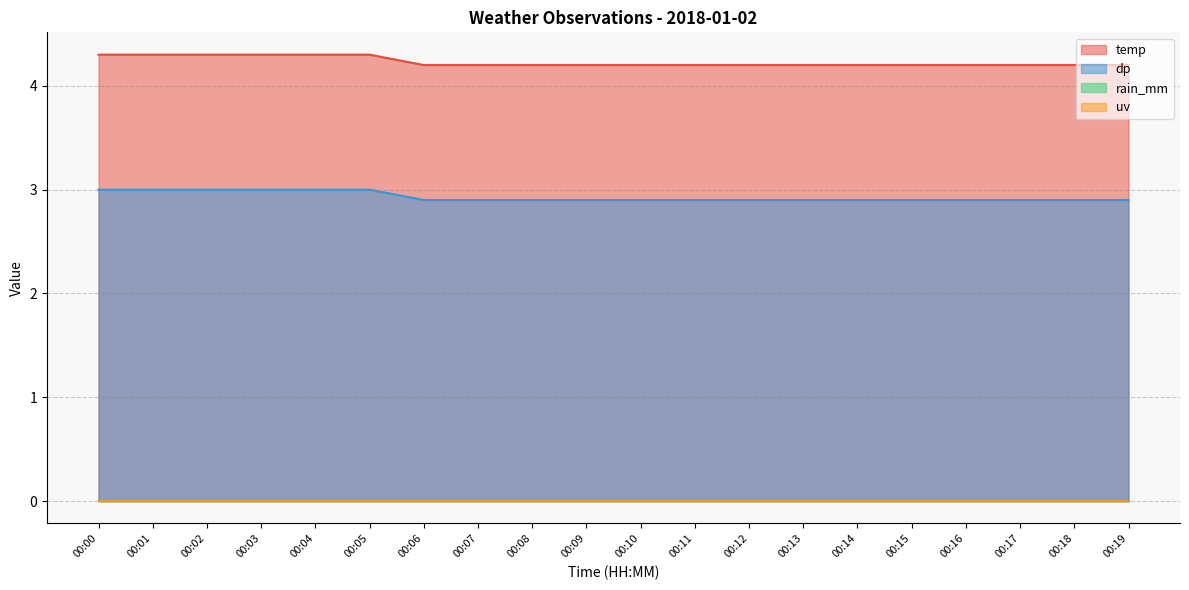

What is the spread (max minus min) of values at 00:00?

1.3